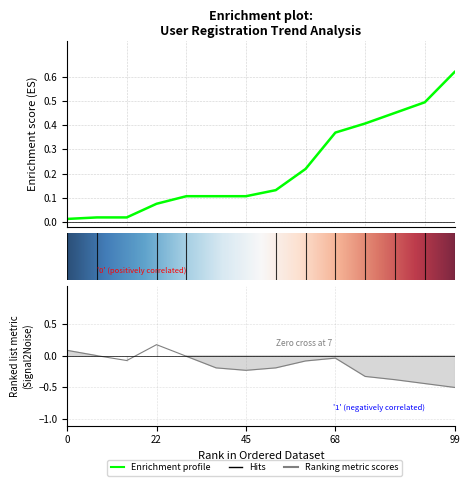

Does the chart display data point markers on the line(s)?

No